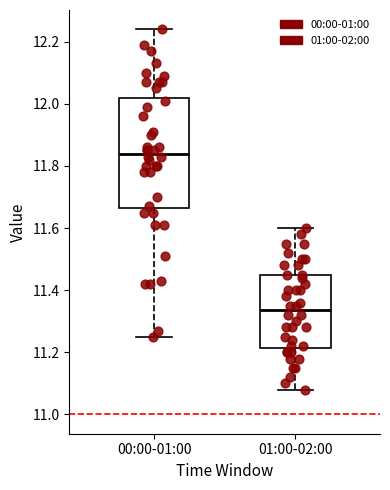

Which box's median line is the lowest?

01:00-02:00